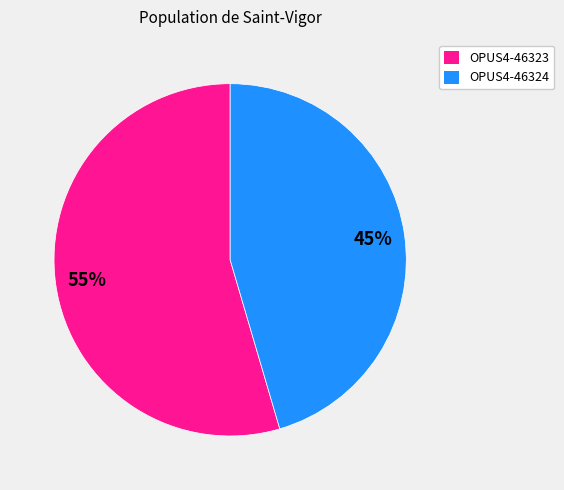

Is there any slice that represents more than half of the pie?

Yes